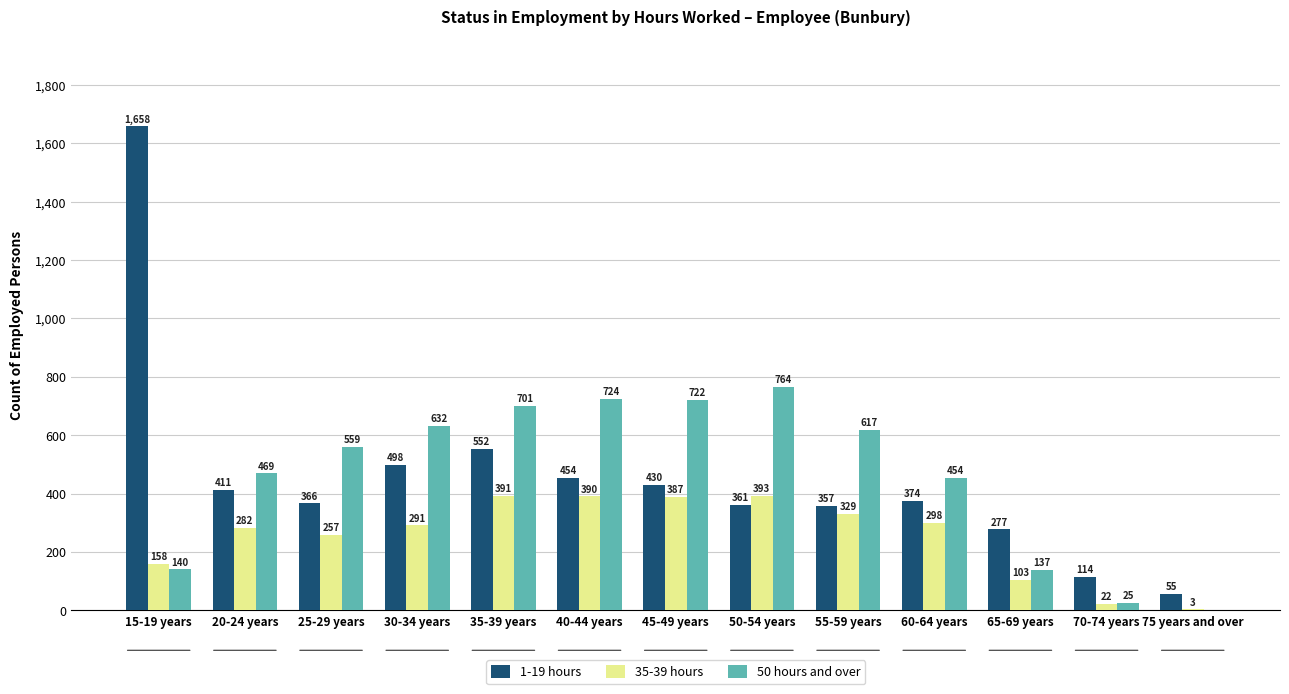

Read the 1-19 hours value at 25-29 years, to the nearest 100.

400